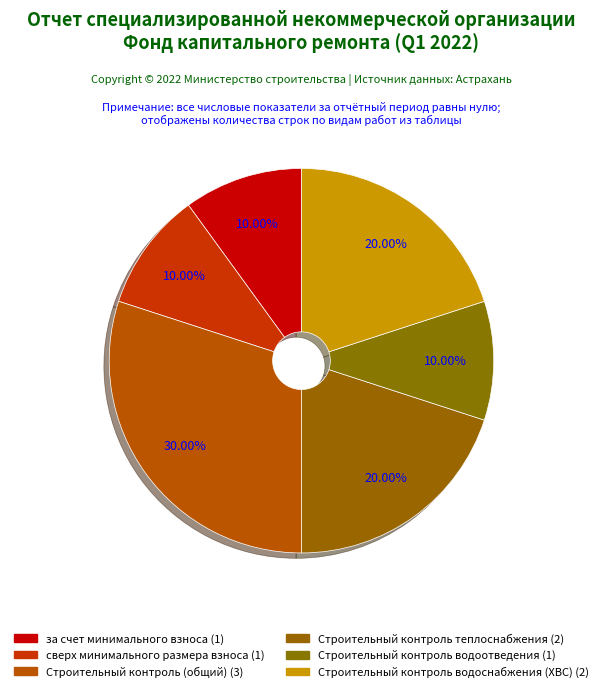

How many slices are in this pie chart?

6